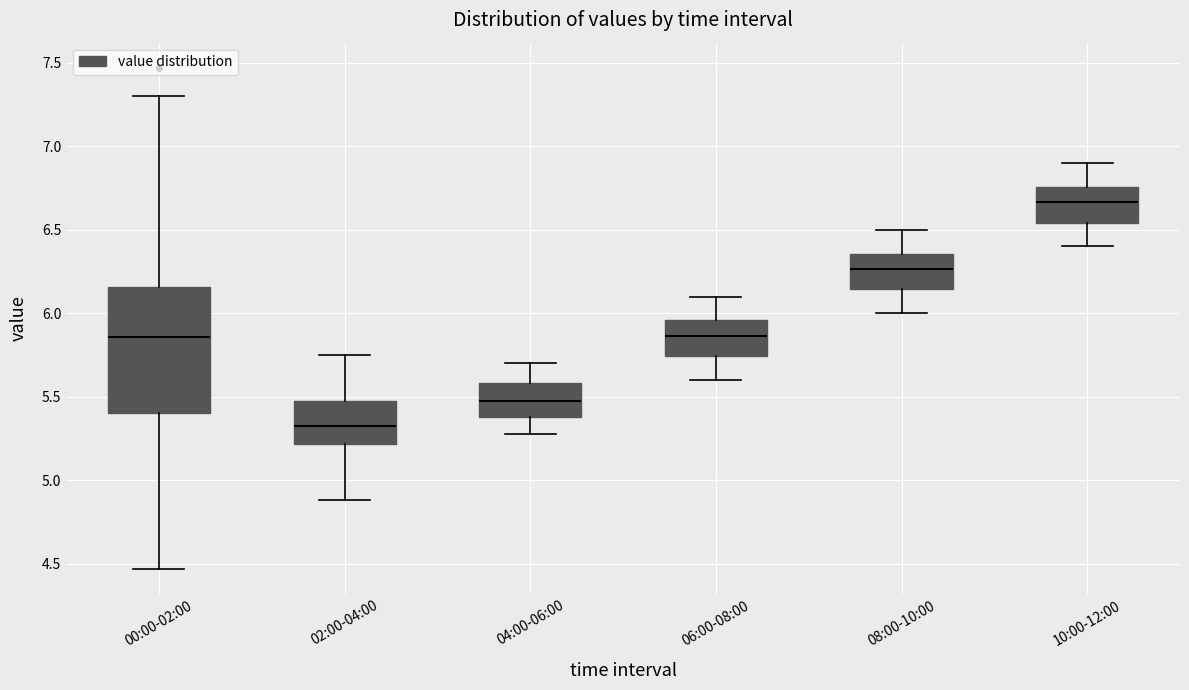

Reading left to right, read every box against the y-axis: the position of its median line, the range the box covers, and the ends of its whiskers. The values are not printed on the chart, so give them approximately, as read against the axis.

00:00-02:00: median 5.85, box 5.40 to 6.15, whiskers 4.45 to 7.30
02:00-04:00: median 5.35, box 5.20 to 5.45, whiskers 4.90 to 5.75
04:00-06:00: median 5.50, box 5.40 to 5.60, whiskers 5.30 to 5.70
06:00-08:00: median 5.85, box 5.75 to 5.95, whiskers 5.60 to 6.10
08:00-10:00: median 6.25, box 6.15 to 6.35, whiskers 6.00 to 6.50
10:00-12:00: median 6.65, box 6.55 to 6.75, whiskers 6.40 to 6.90